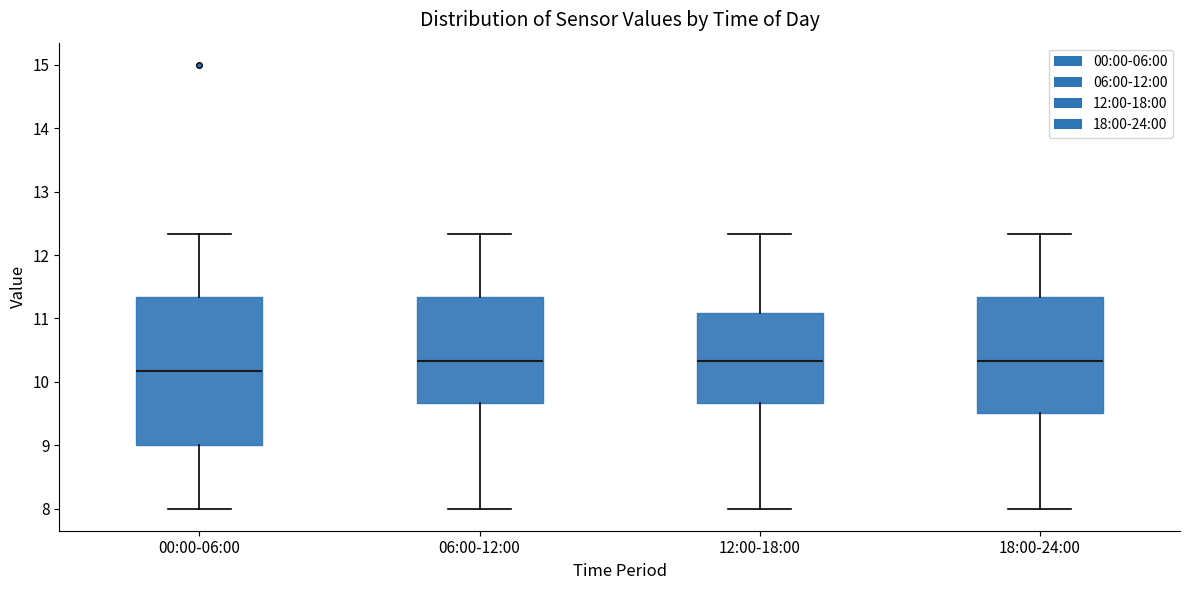

Comparing the boxes themselves (not the whiskers), which one is the tallest?

00:00-06:00